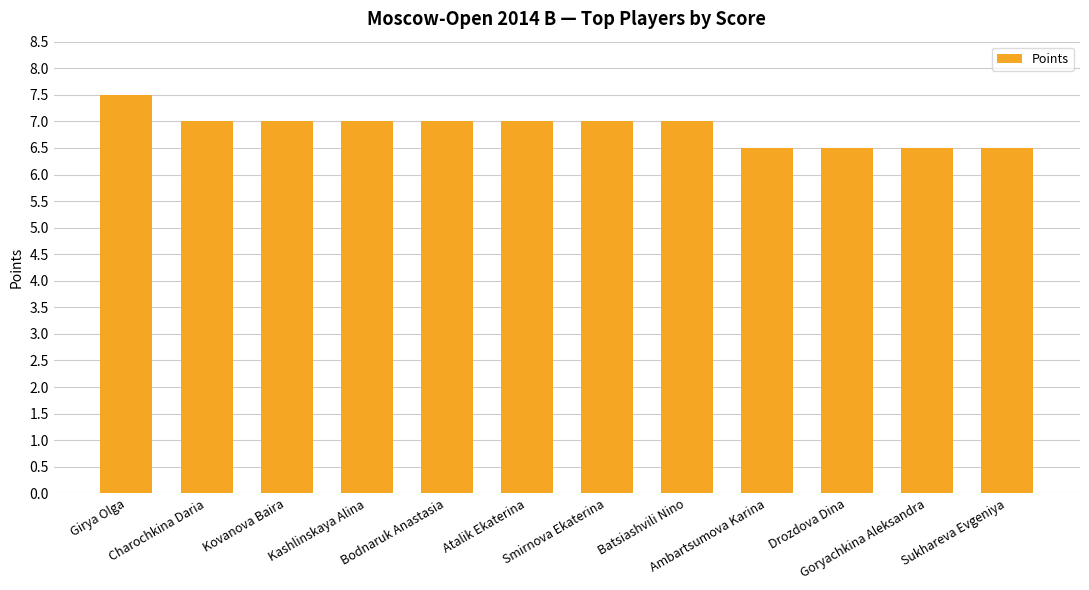

At which label does the data first exceed 7?

Girya Olga